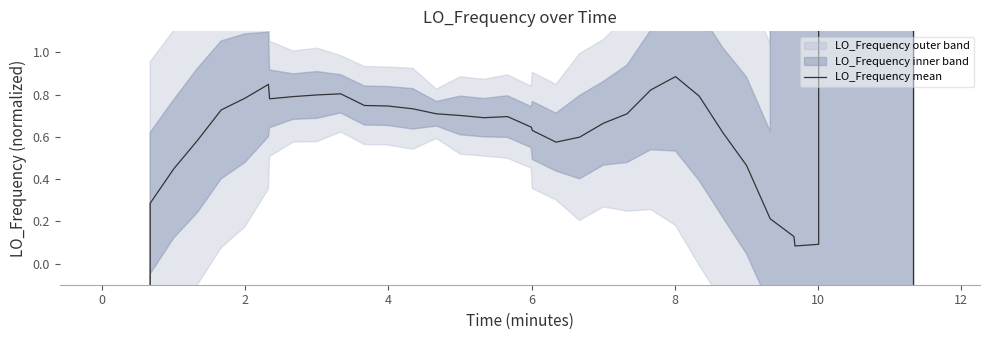

How many lines are shown in the chart?

1